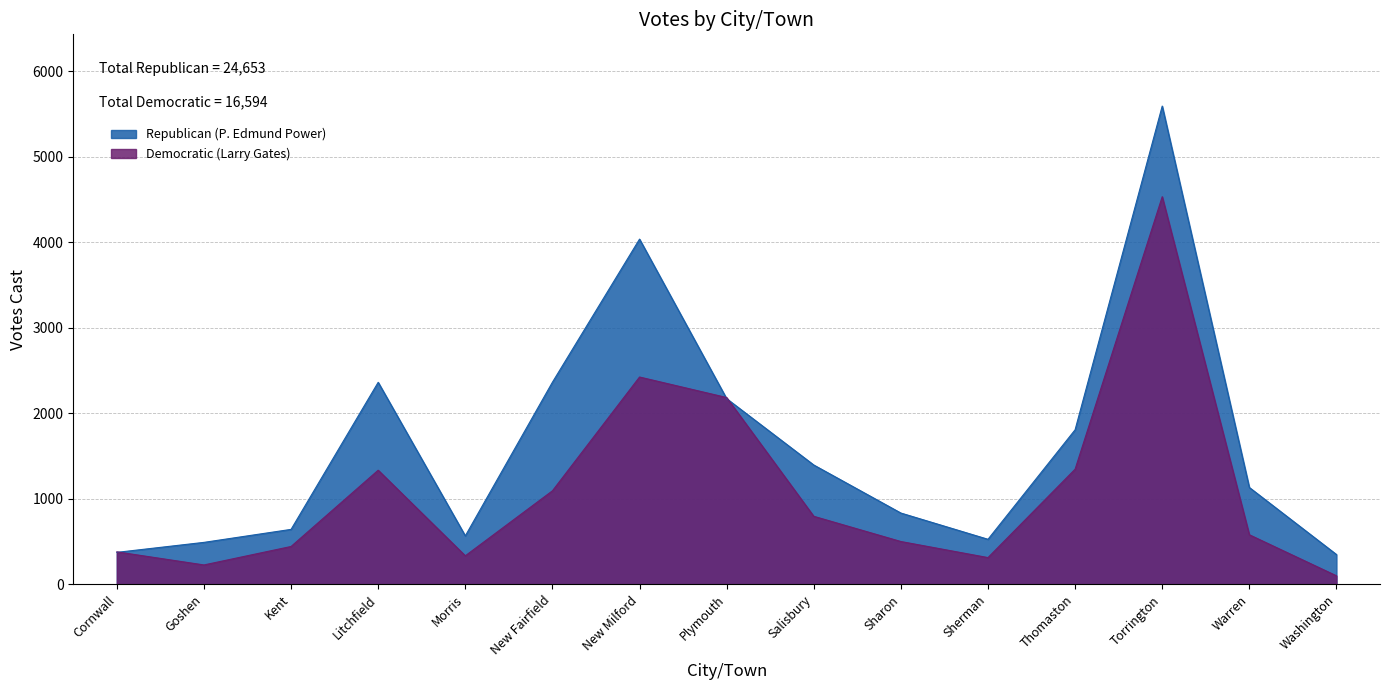

How many categories are shown in the chart?

15